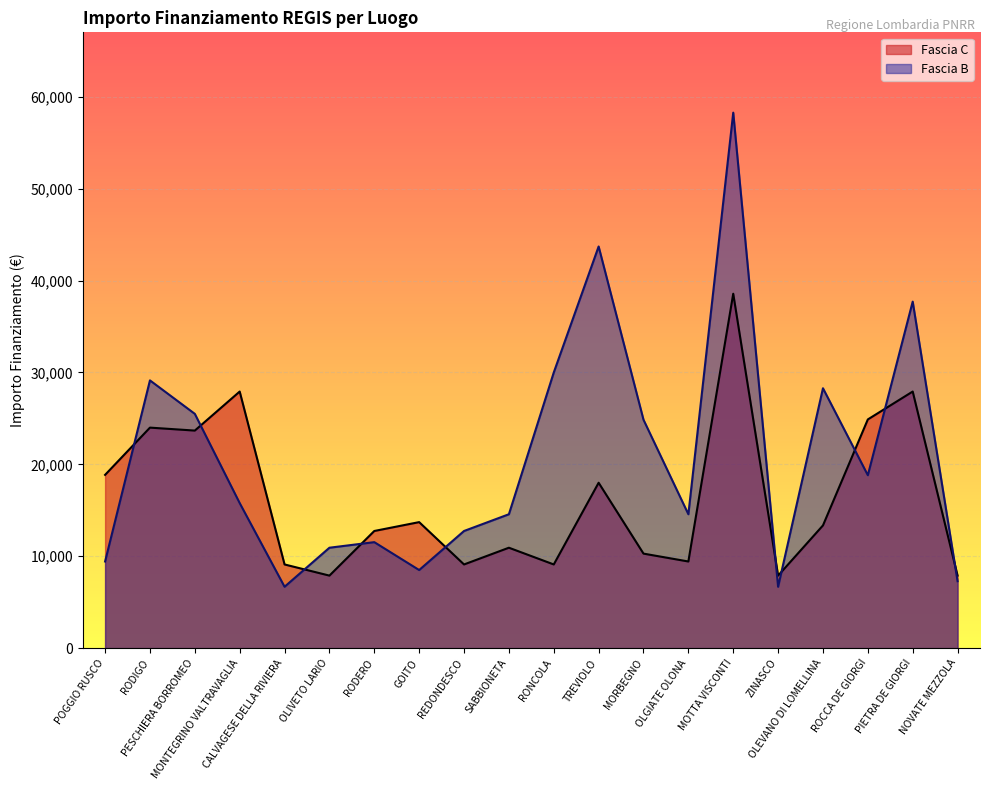

How many lines are shown in the chart?

2